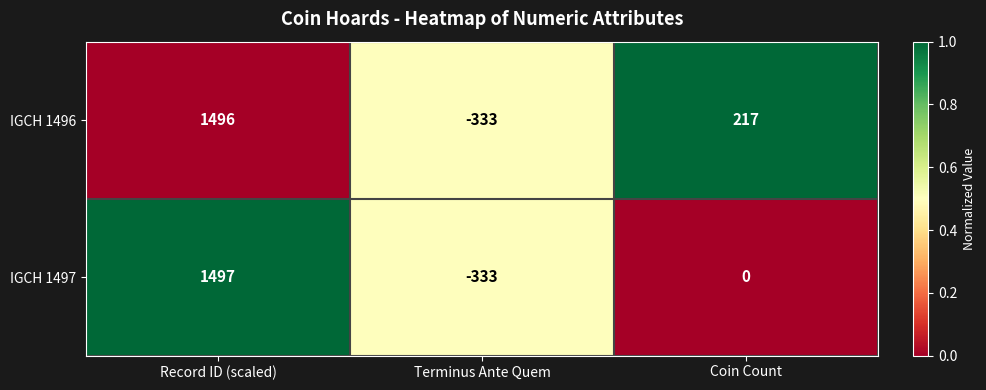

What is the average value of the IGCH 1496 series?

460